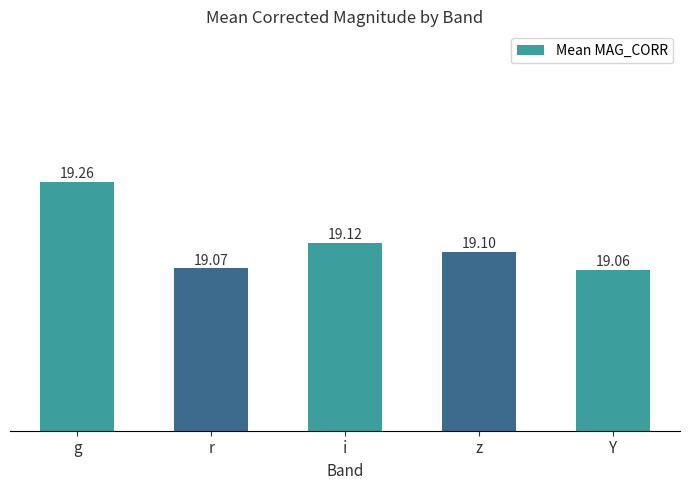

What is the sum of the values at r and g?

38.3